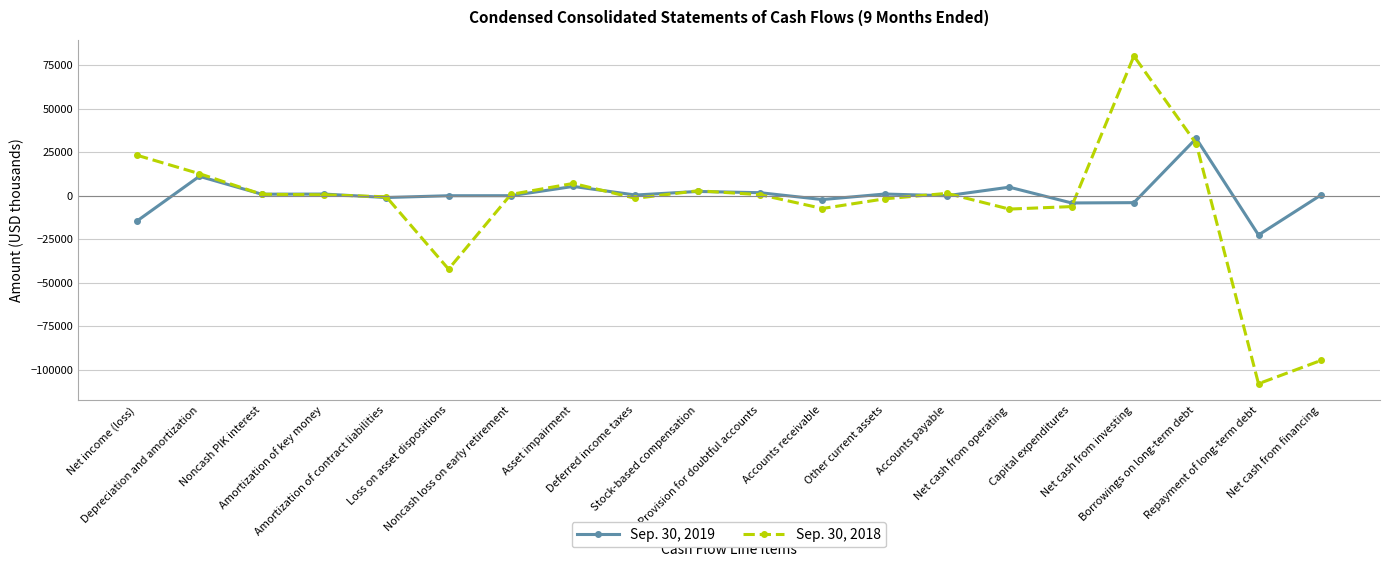

Rank the series by their average value, from lowest to highest.

Sep. 30, 2018, Sep. 30, 2019